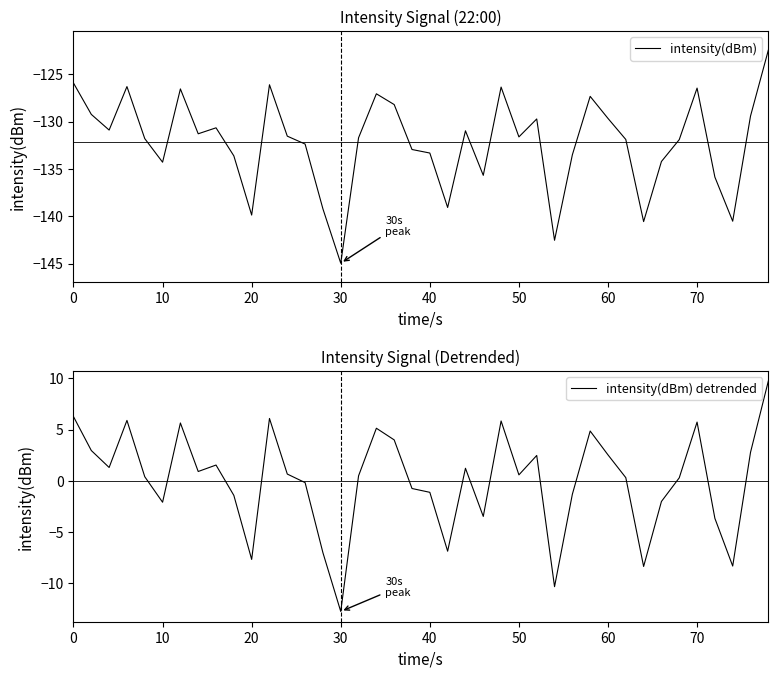

Count the number of data series in this chart.

2